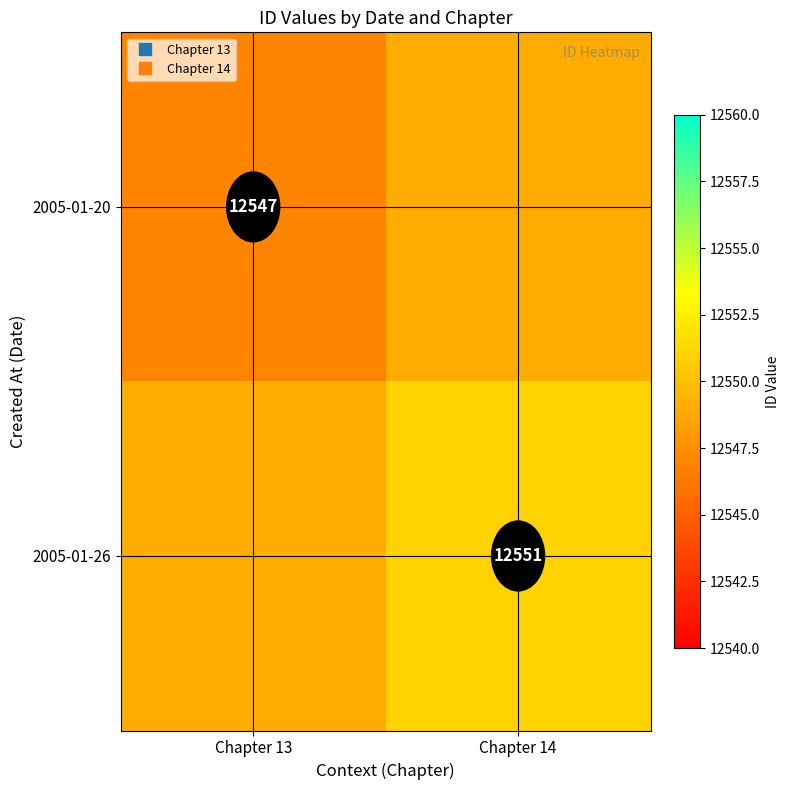

What is the average value of the 2005-01-26 series?

12550